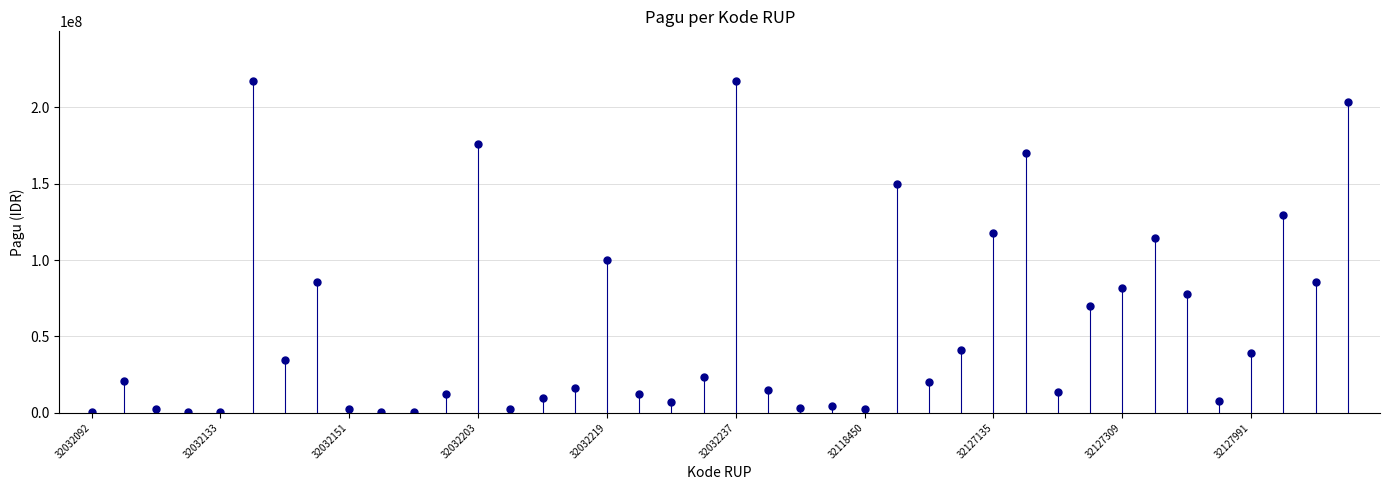

What Y value in the scatter plot is closest to 108830000?

114296000